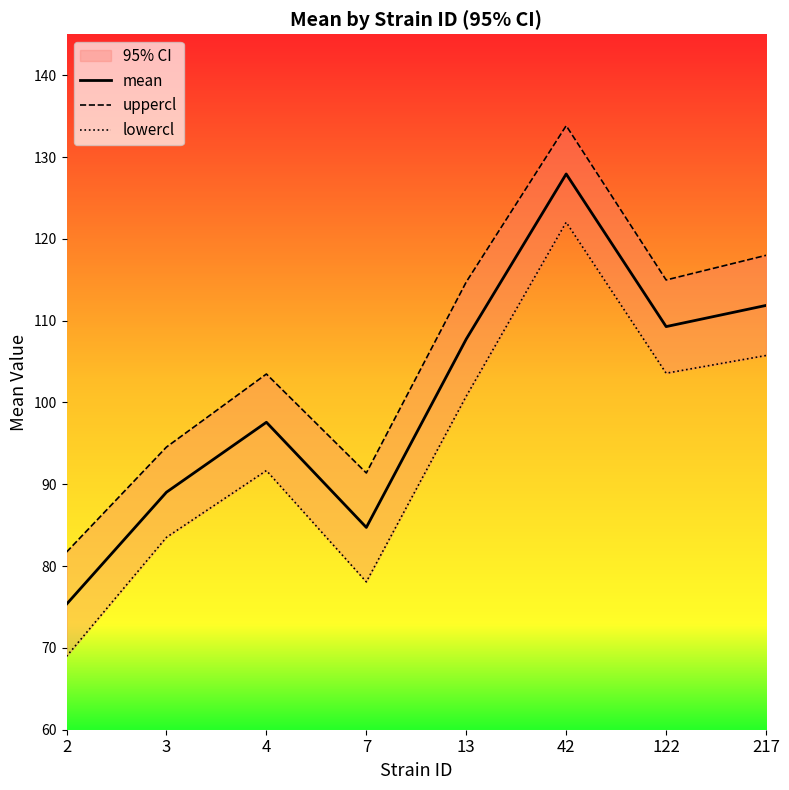

True or false: uppercl has more than 2 points higher than both neighbors.

False